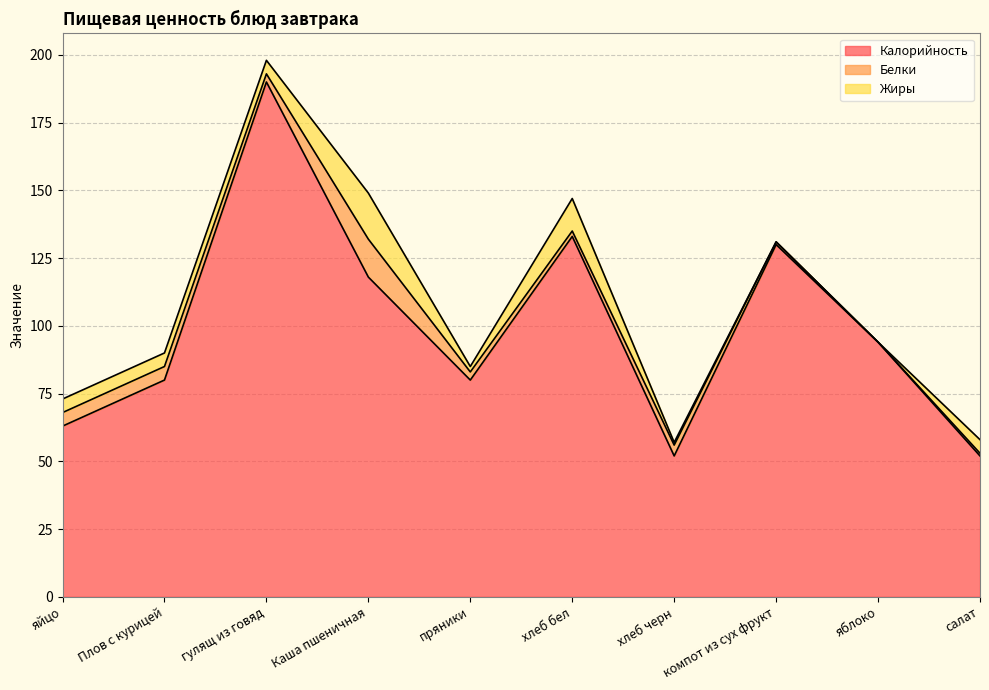

What are all the series names shown in the legend?

Калорийность, Белки, Жиры